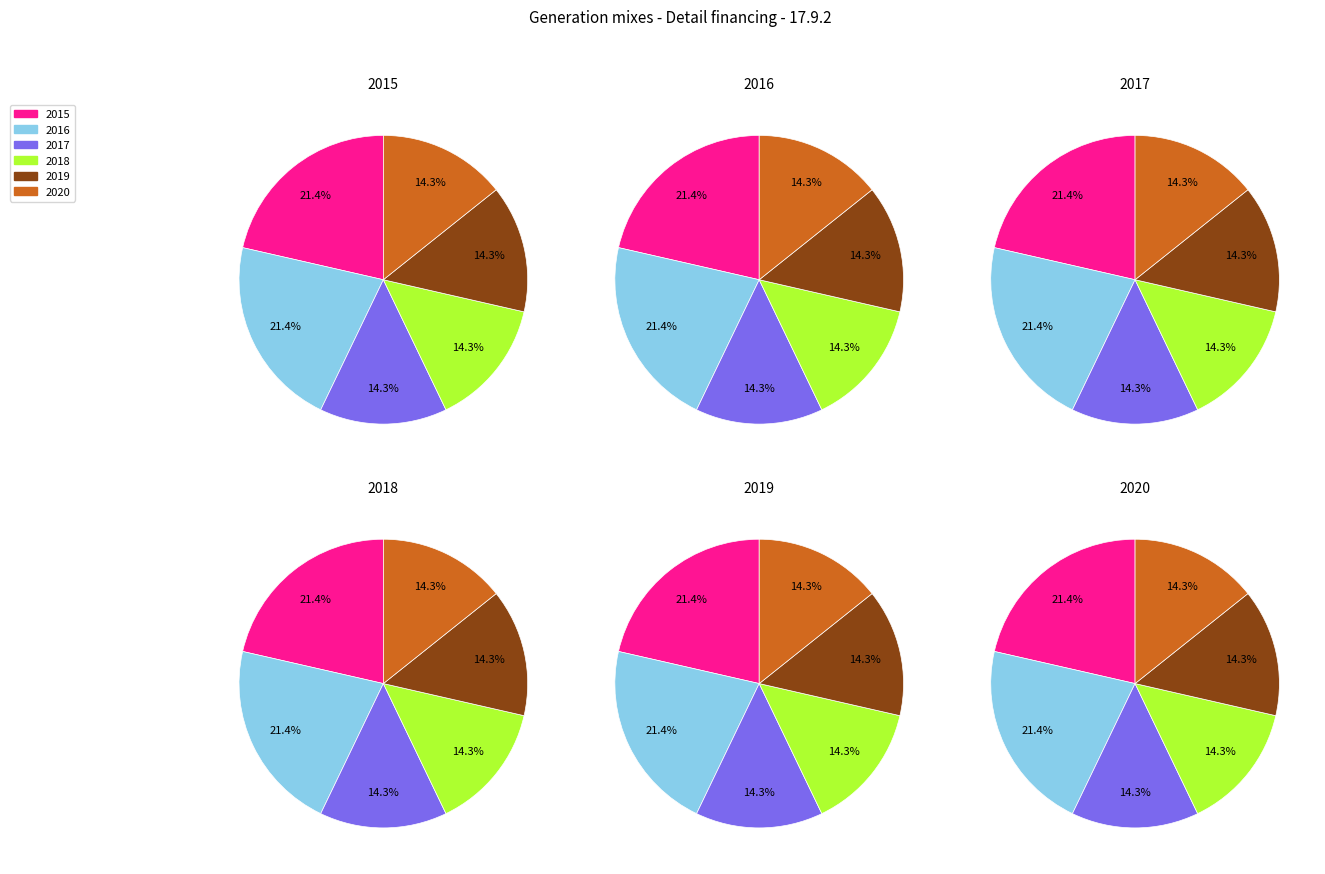

Which category has the smallest portion of the pie?

2017